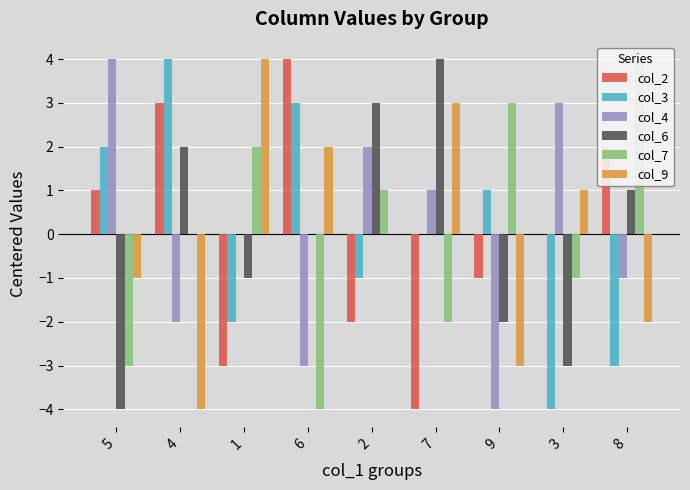

Is the value of col_3 at 9 greater than the value of col_6 at 9?

Yes